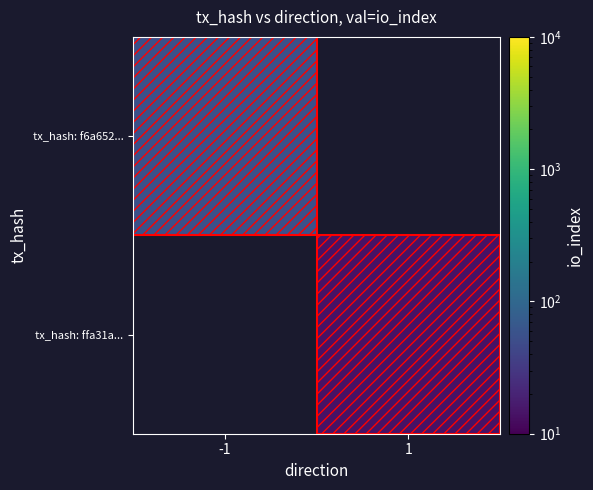

The tx_hash: f6a652... series shows 55.0 at -1. True or false?

True